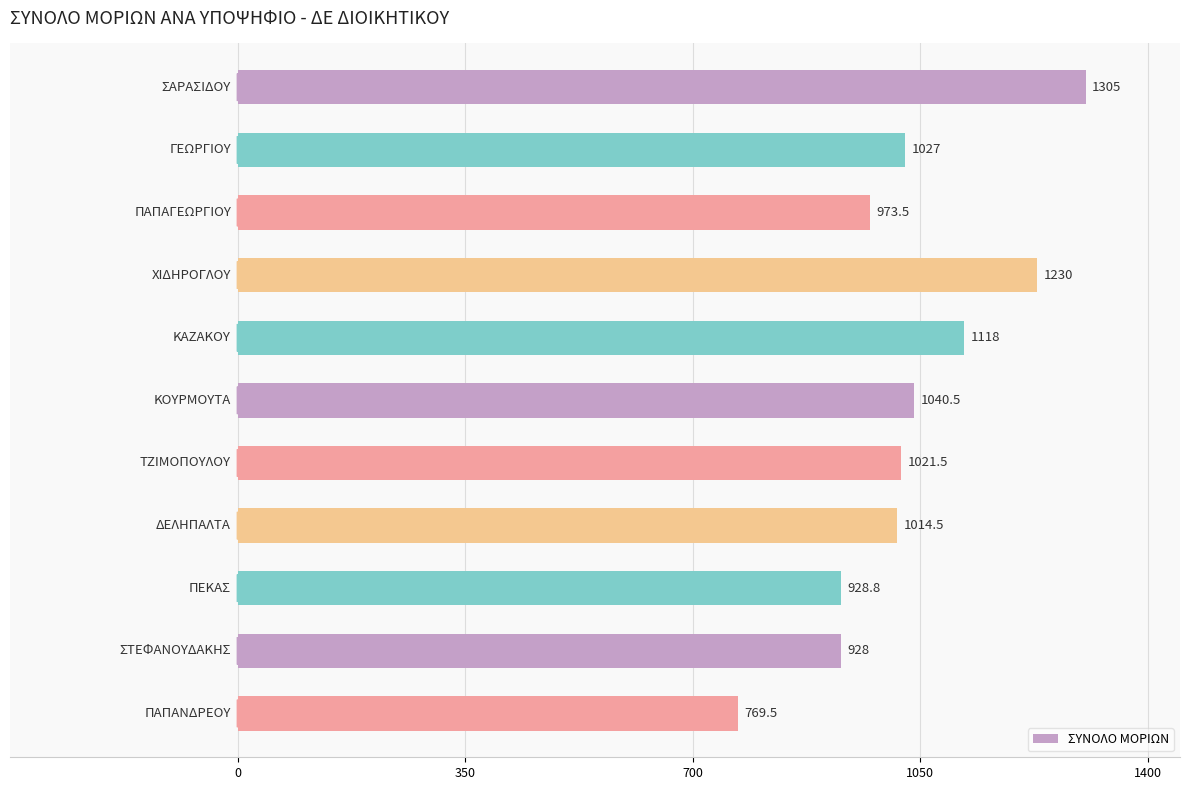

What is the smallest value displayed?

769.5